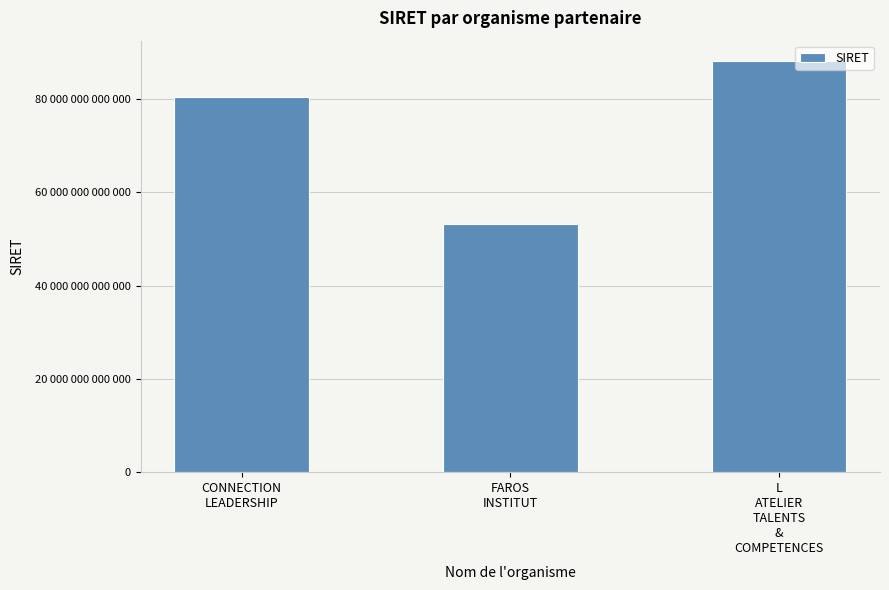

Reading left to right, list all the values displayed in this chart.

CONNECTION
LEADERSHIP=80492511300024	FAROS
INSTITUT=53268980900046	L
ATELIER
TALENTS
&
COMPETENCES=88123815800011